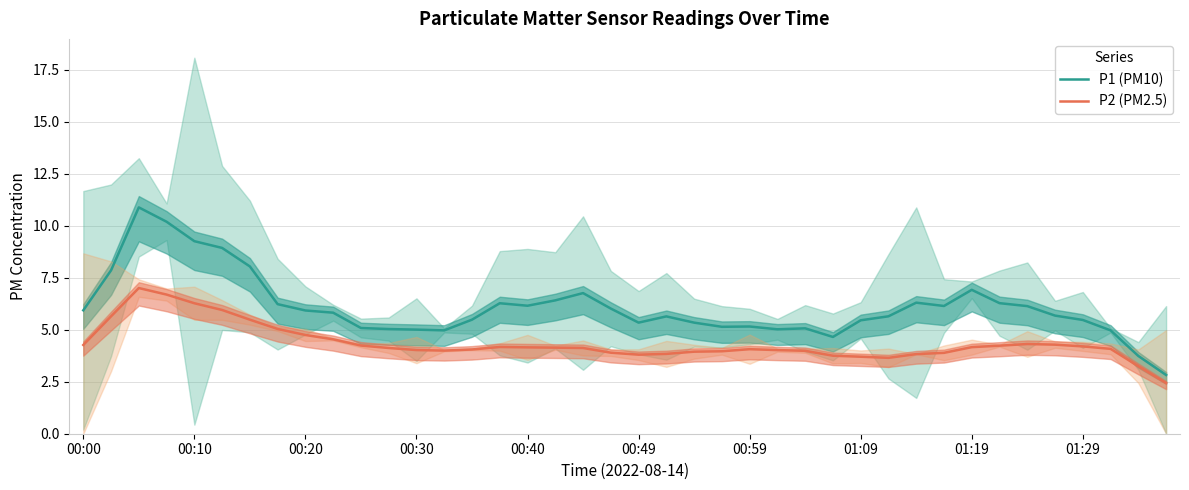

At how many categories does at least one series exceed 10?

2